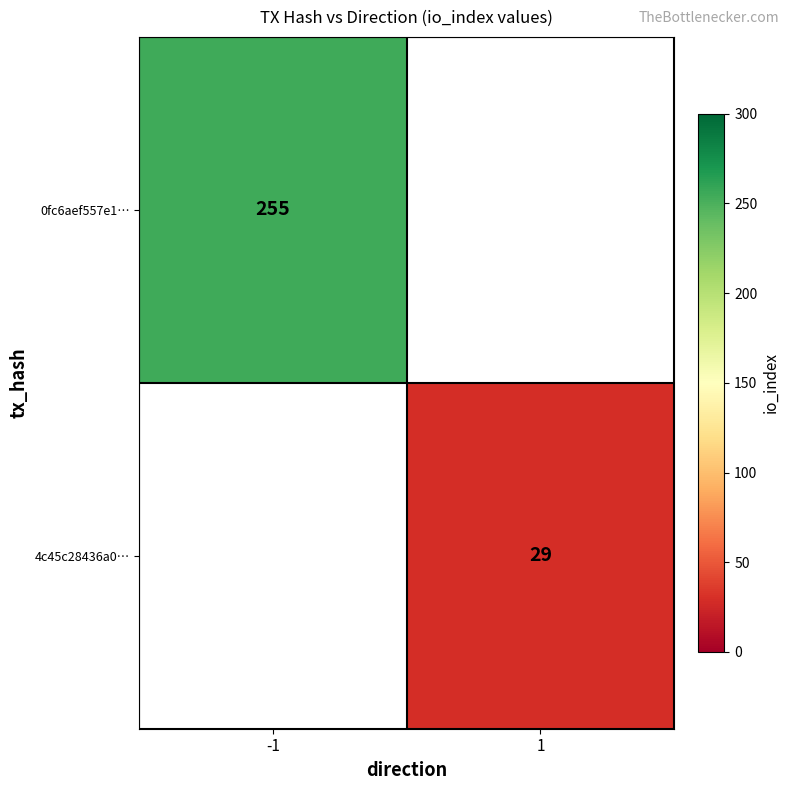

What is the smallest value displayed?

29.0